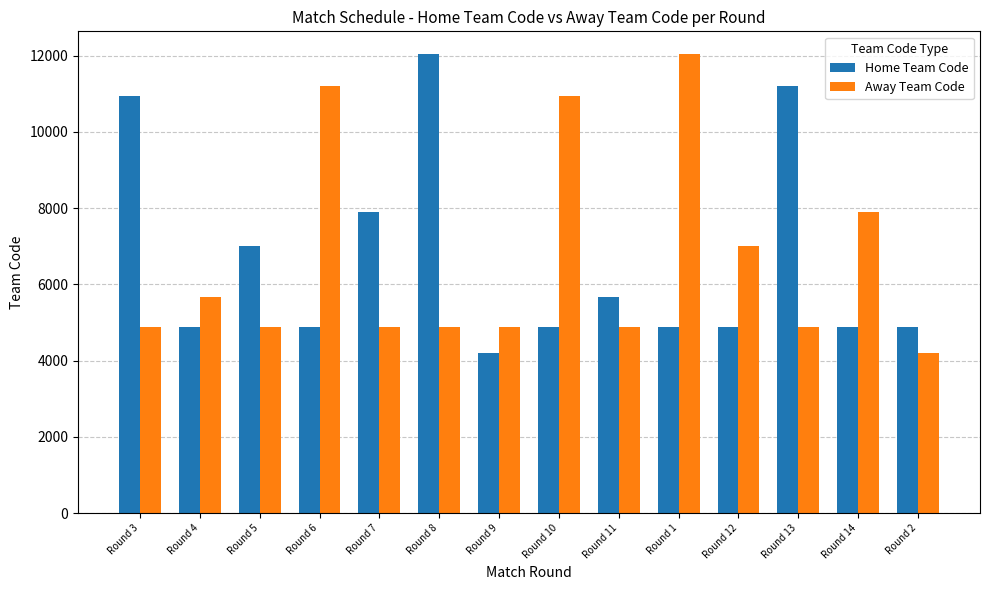

What is the smallest value displayed?

4209